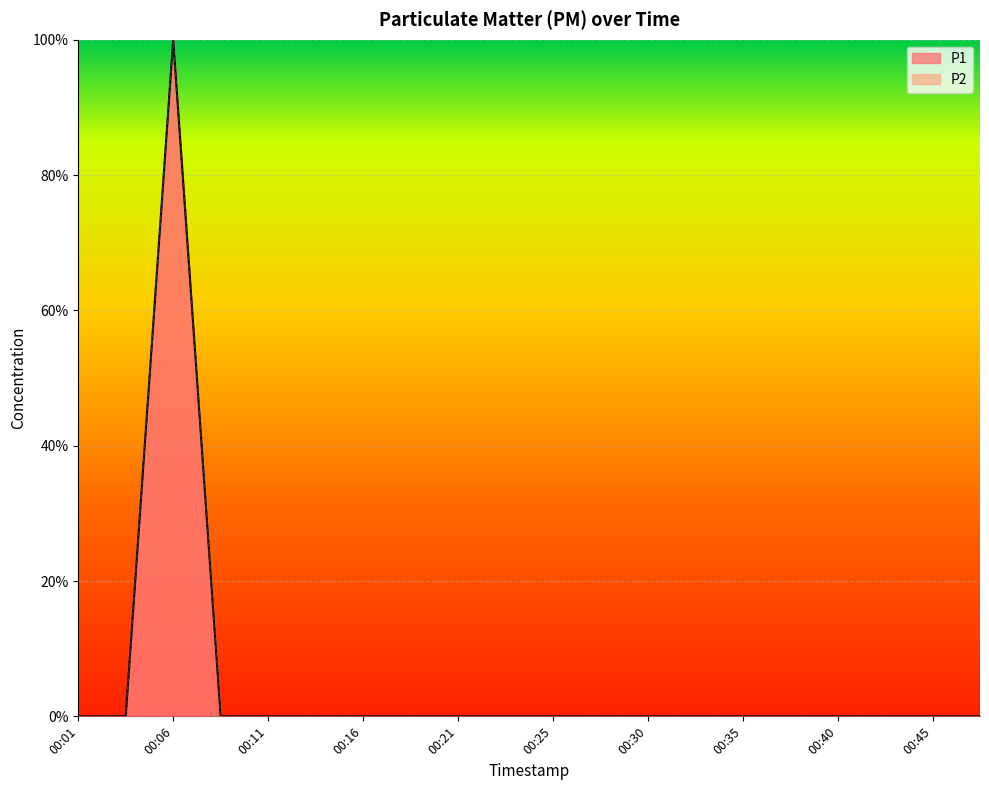

How many data points does each series have?

20